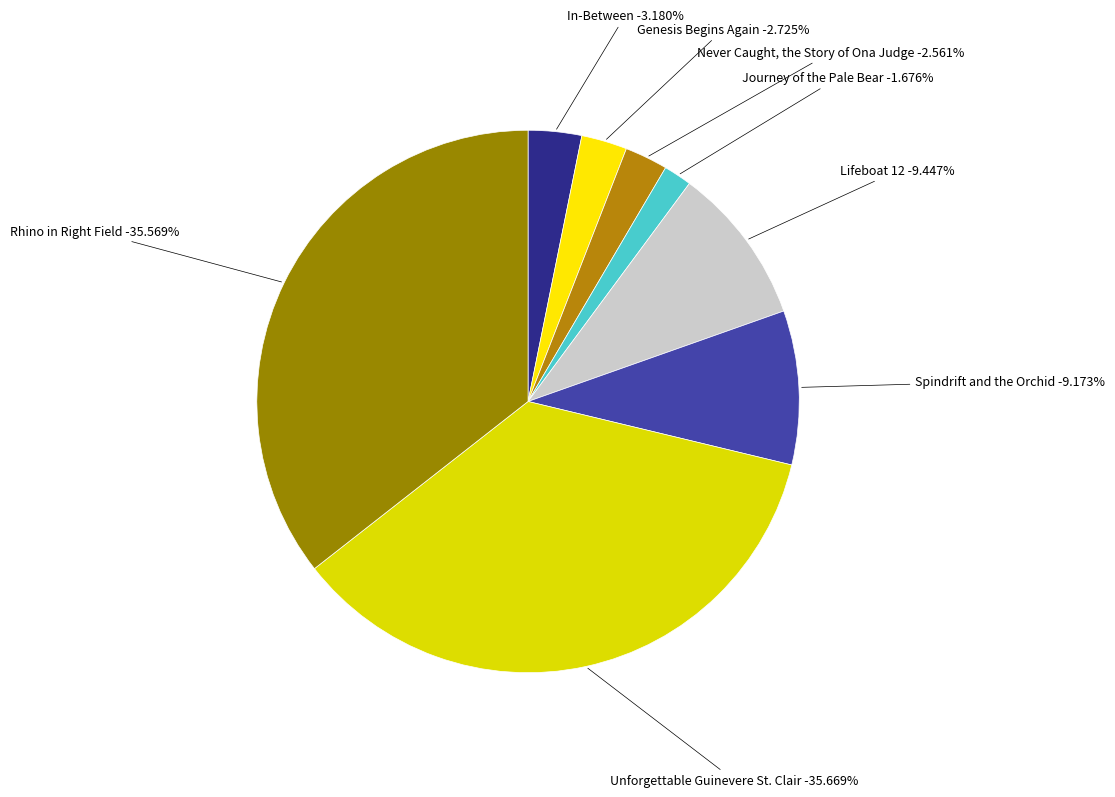

Which slice is the smallest?

Journey of the Pale Bear